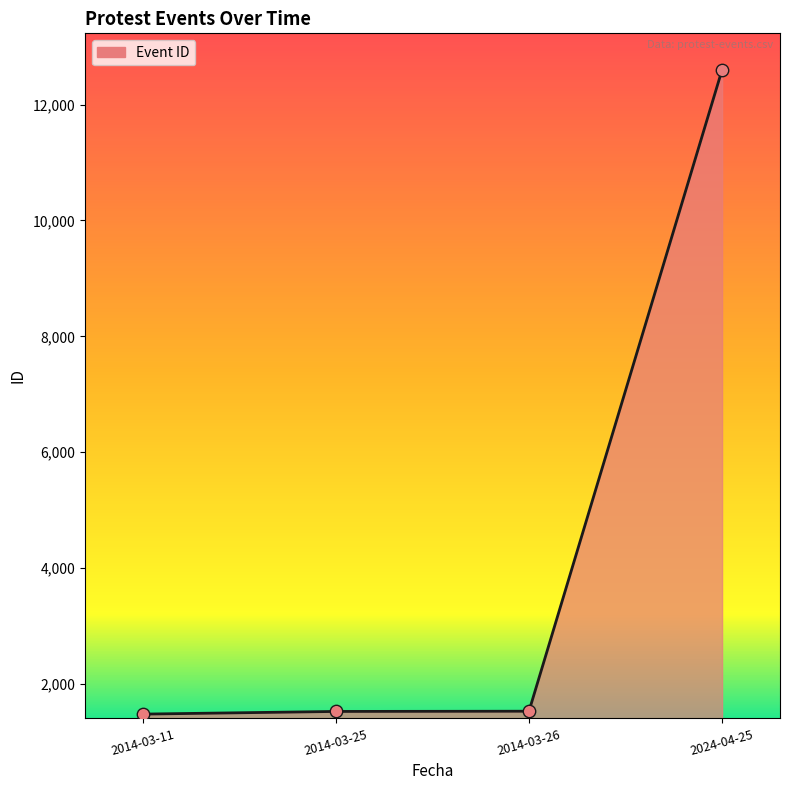

Which has a higher value, 2024-04-25 or 2014-03-25?

2024-04-25